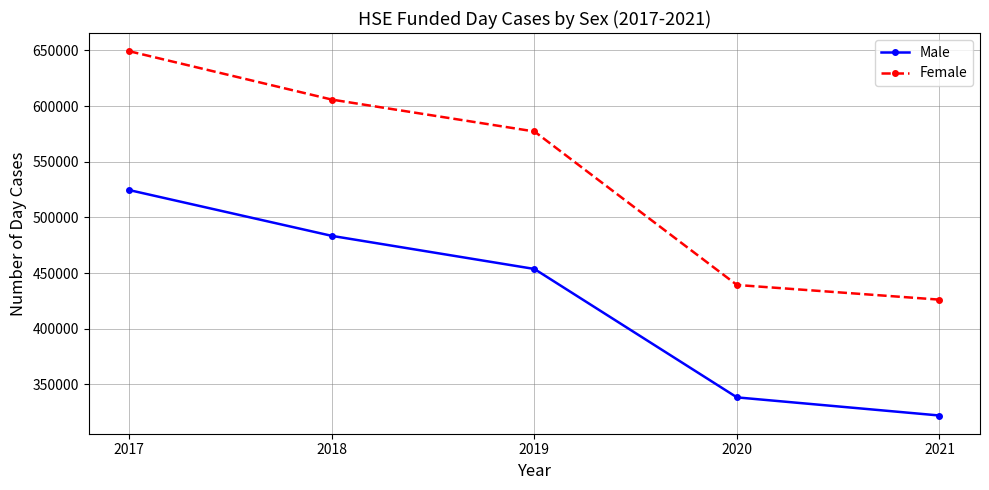

What is the difference between the highest and lowest values at 2017?

124771